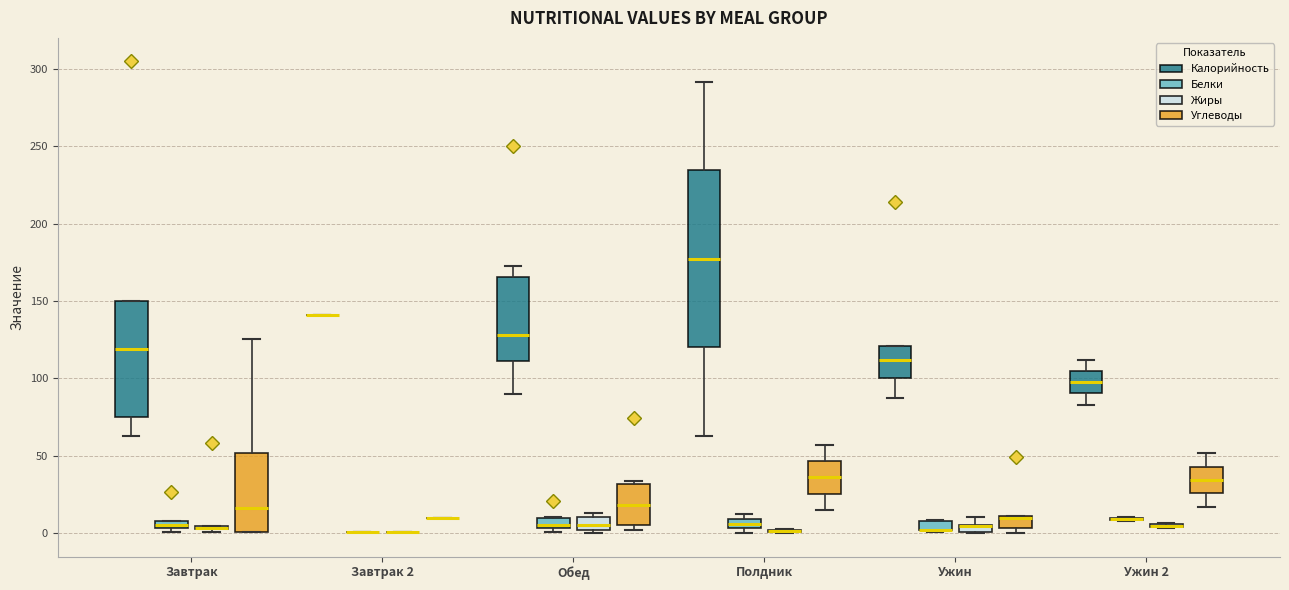

Comparing the boxes themselves (not the whiskers), which one is the tallest?

Полдник (Калорийность)